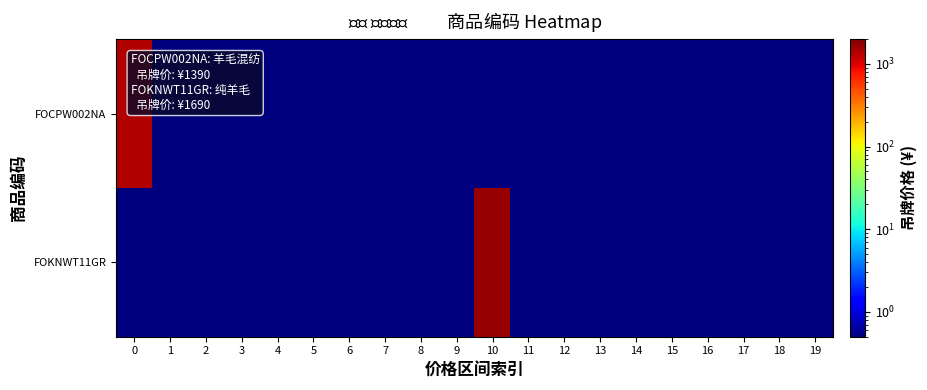

How many distinct data groups are displayed?

2